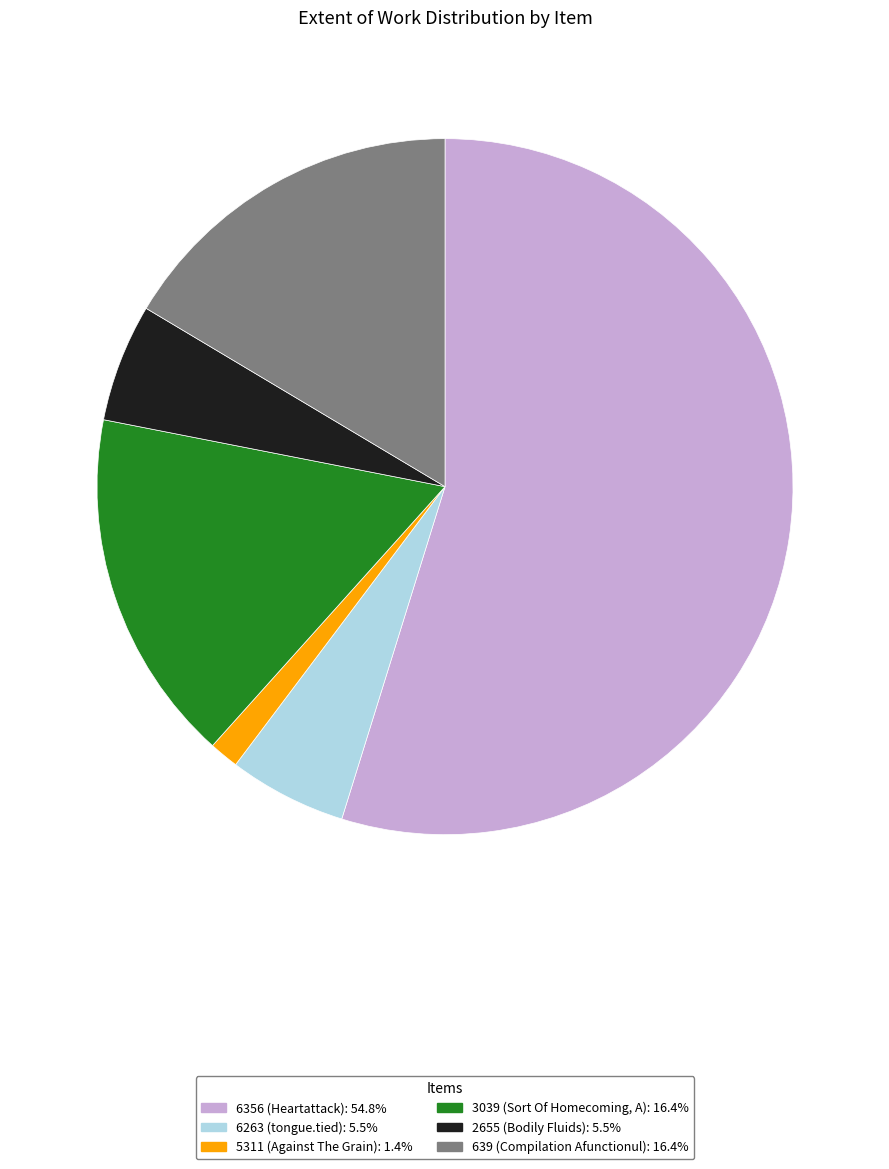

Which category has the biggest portion of the pie?

6356 (Heartattack)